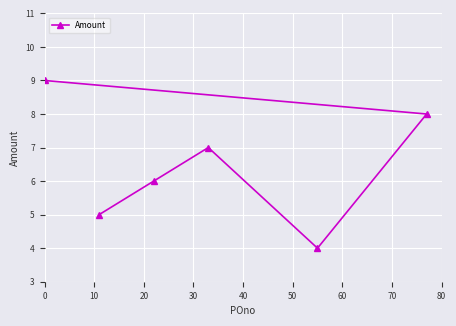

Reading left to right, extract all data points from this chart.

9	5	6	7	4	8